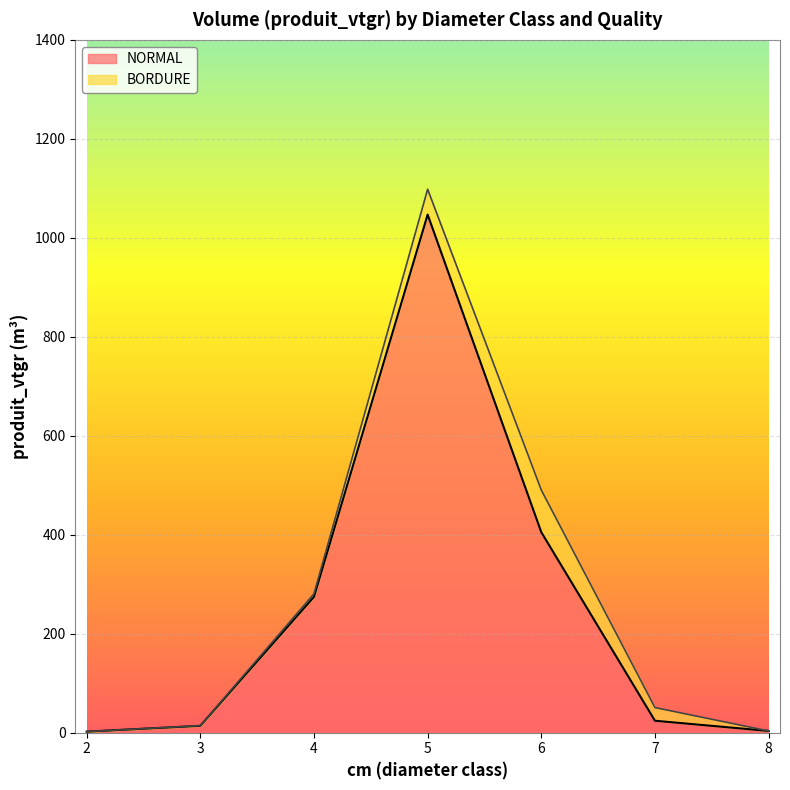

Which label corresponds to the largest value in the chart?

5